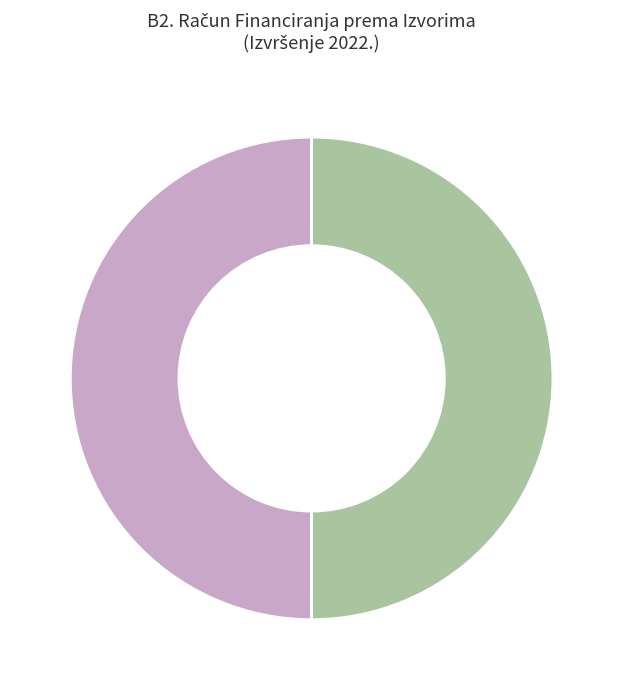

What is the largest slice in the pie chart?

31 Vlastiti prihodi